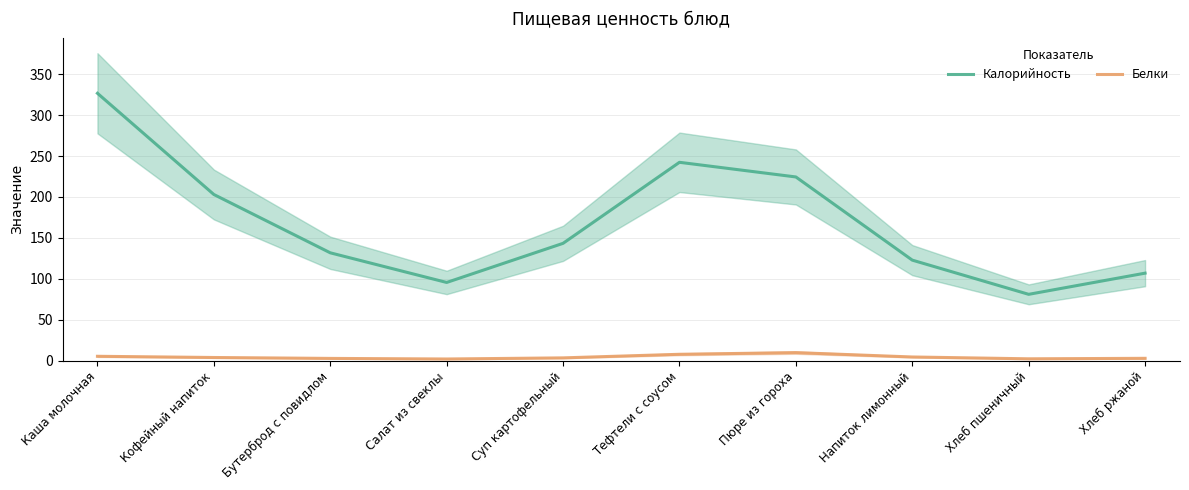

True or false: Калорийность and Белки intersect in this chart.

False